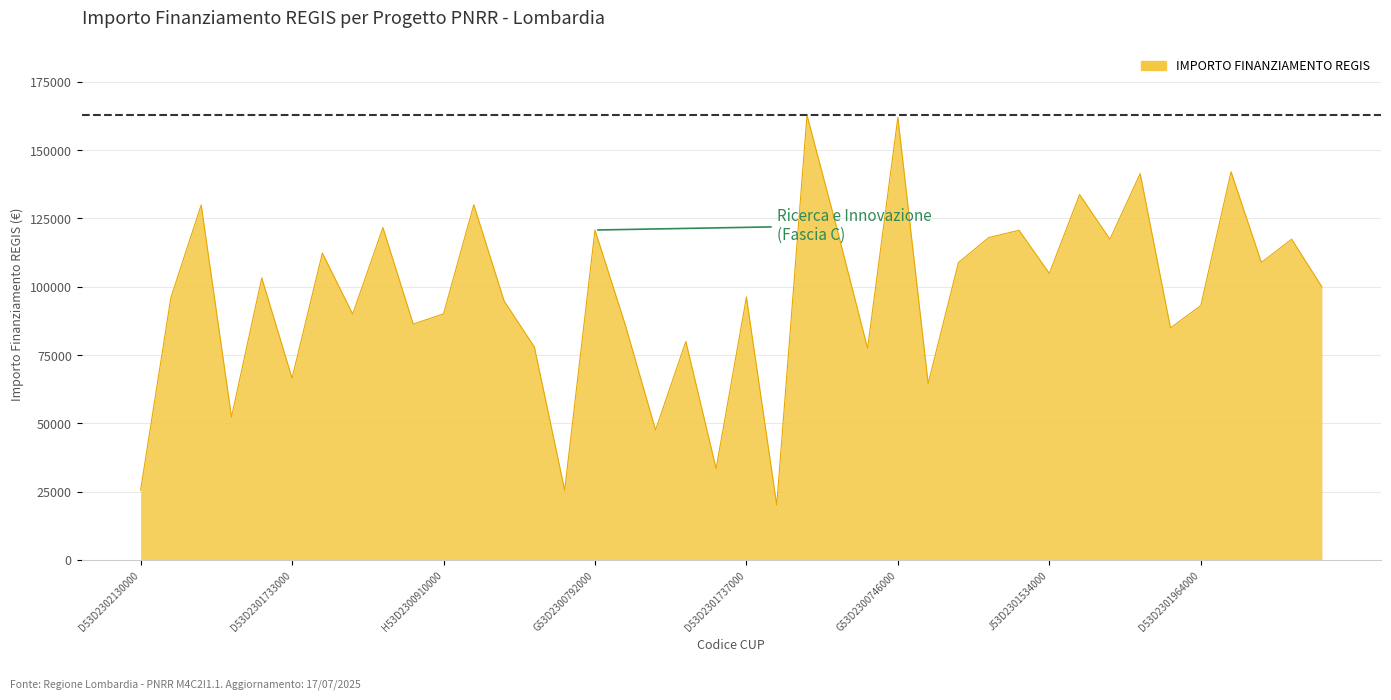

What is the minimum value shown in the chart?

20115